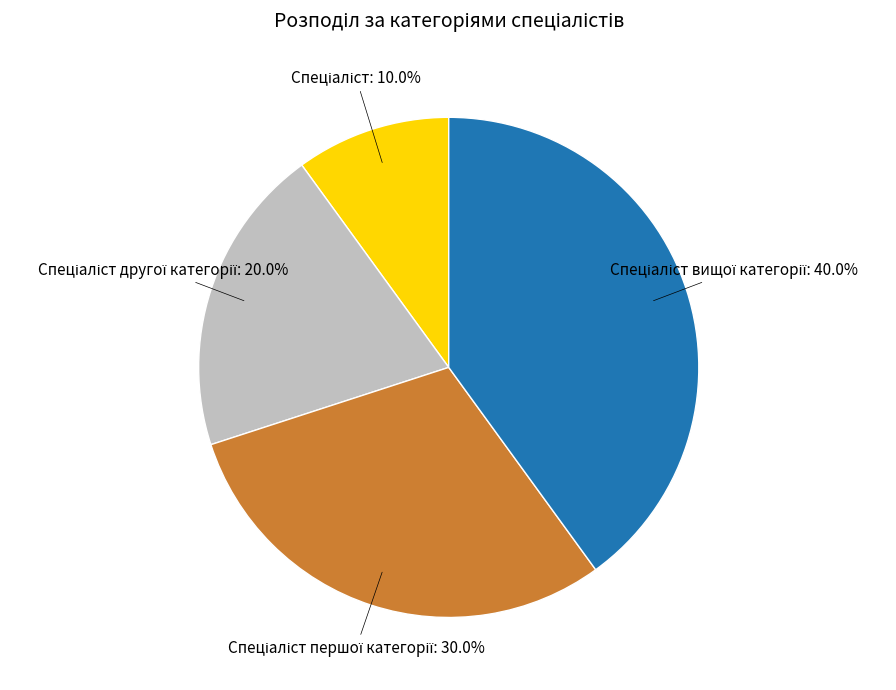

To the nearest percent, what is the difference between the largest and smallest slice percentages?

30%